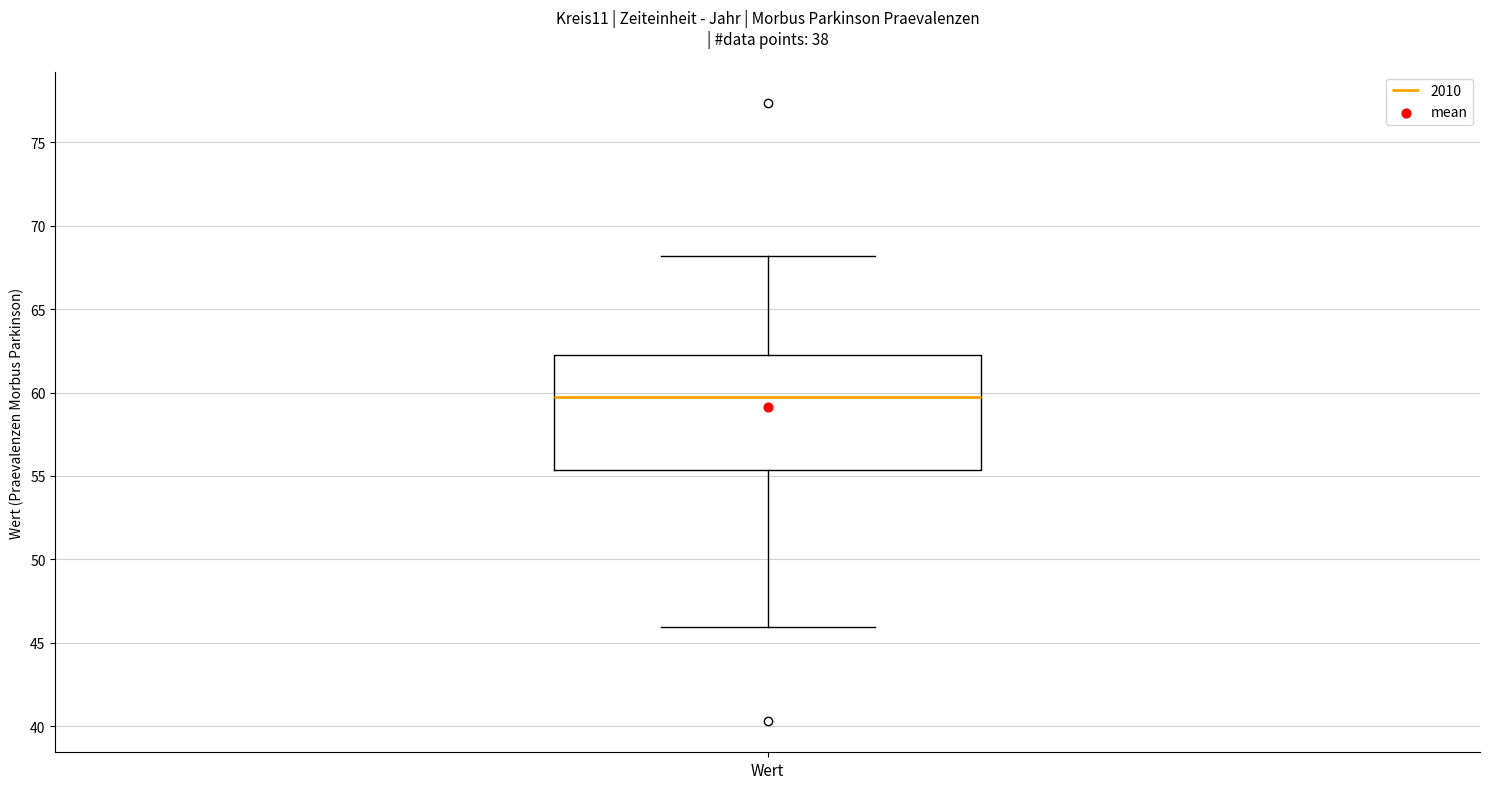

Read this box plot against the y-axis: the position of the median line, the range covered by the box, and the ends of both whiskers. The values are not printed on the chart, so give them approximately, as read against the axis.

median 60.0, box 55.5 to 62.5, whiskers 46.0 to 68.0